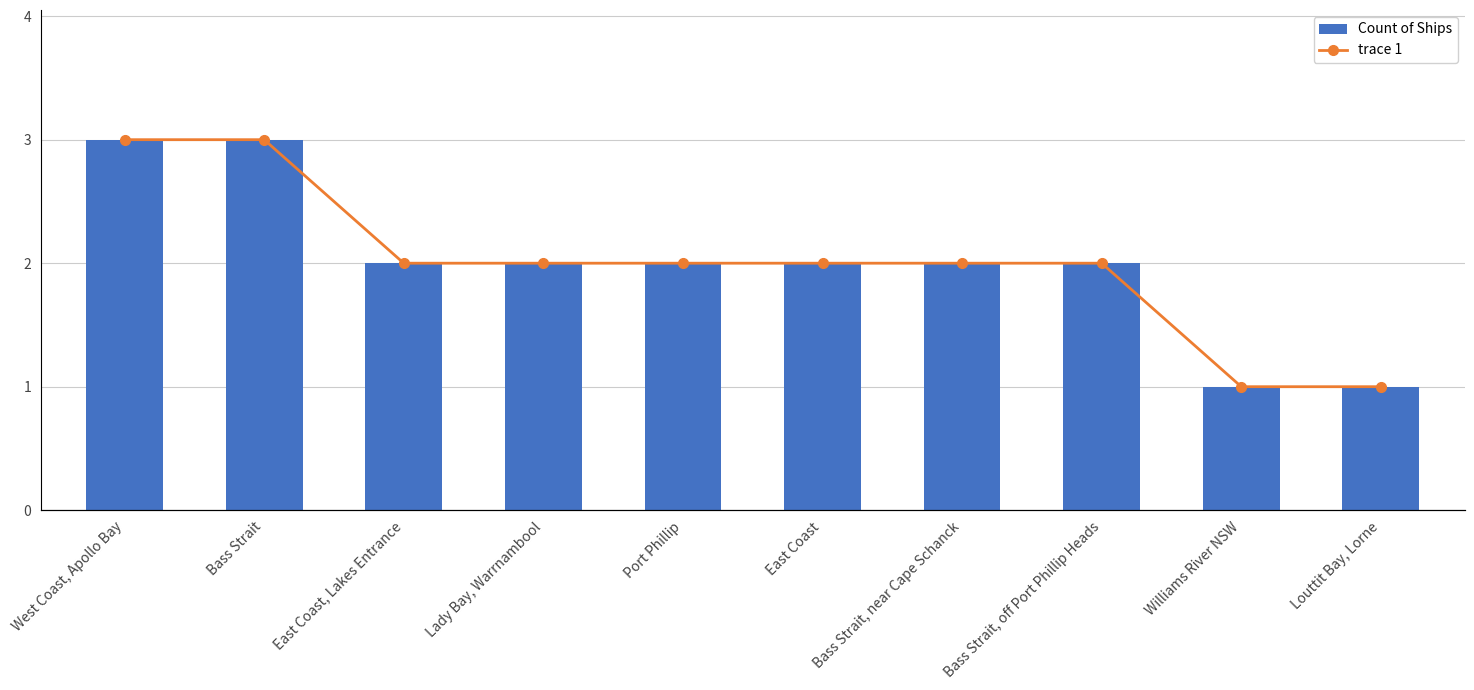

What are all the series names shown in the legend?

Count of Ships, trace 1